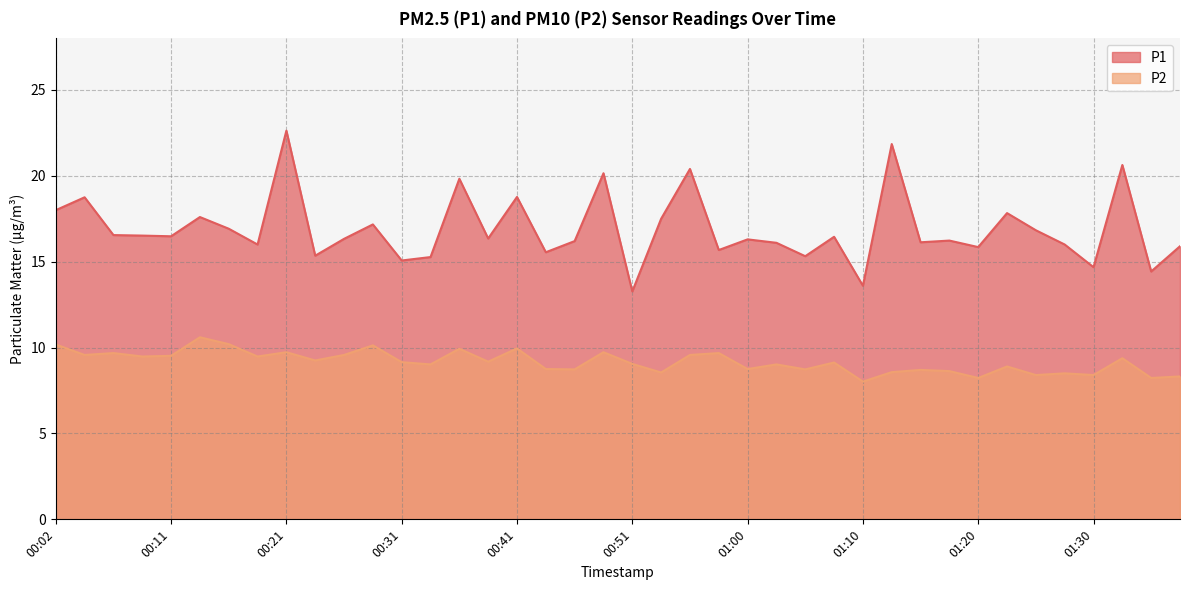

At how many categories does at least one series exceed 8?

40